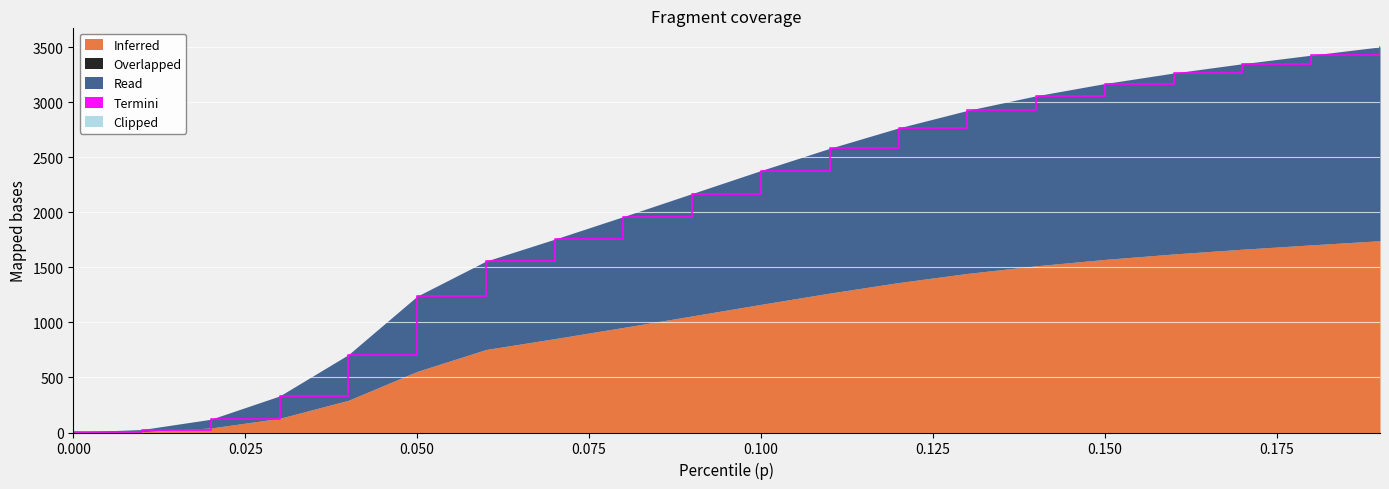

What position from the left is 0.14?

15